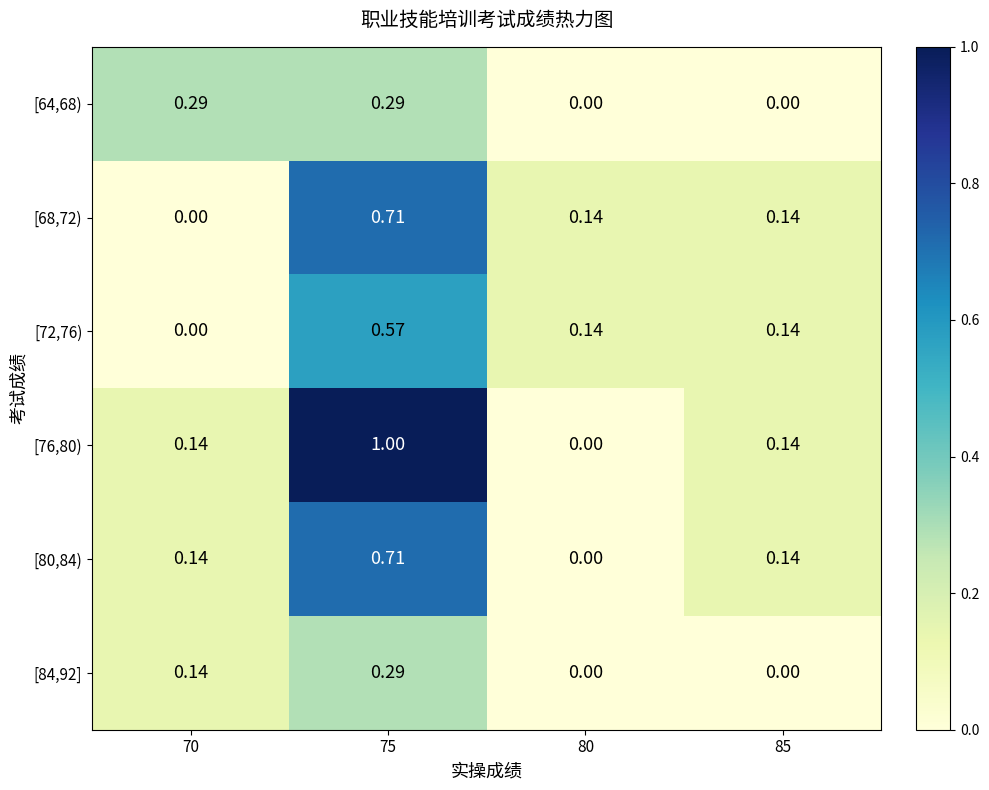

Between 70 and 80, which is larger?

70